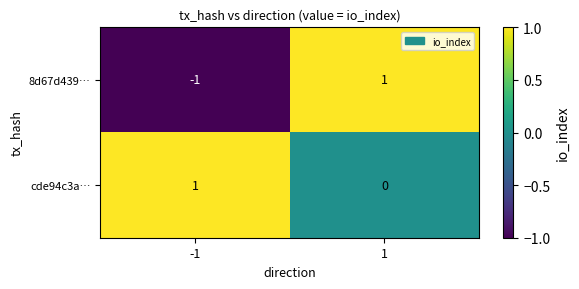

Rank the series by their average value, from highest to lowest.

cde94c3a…, 8d67d439…